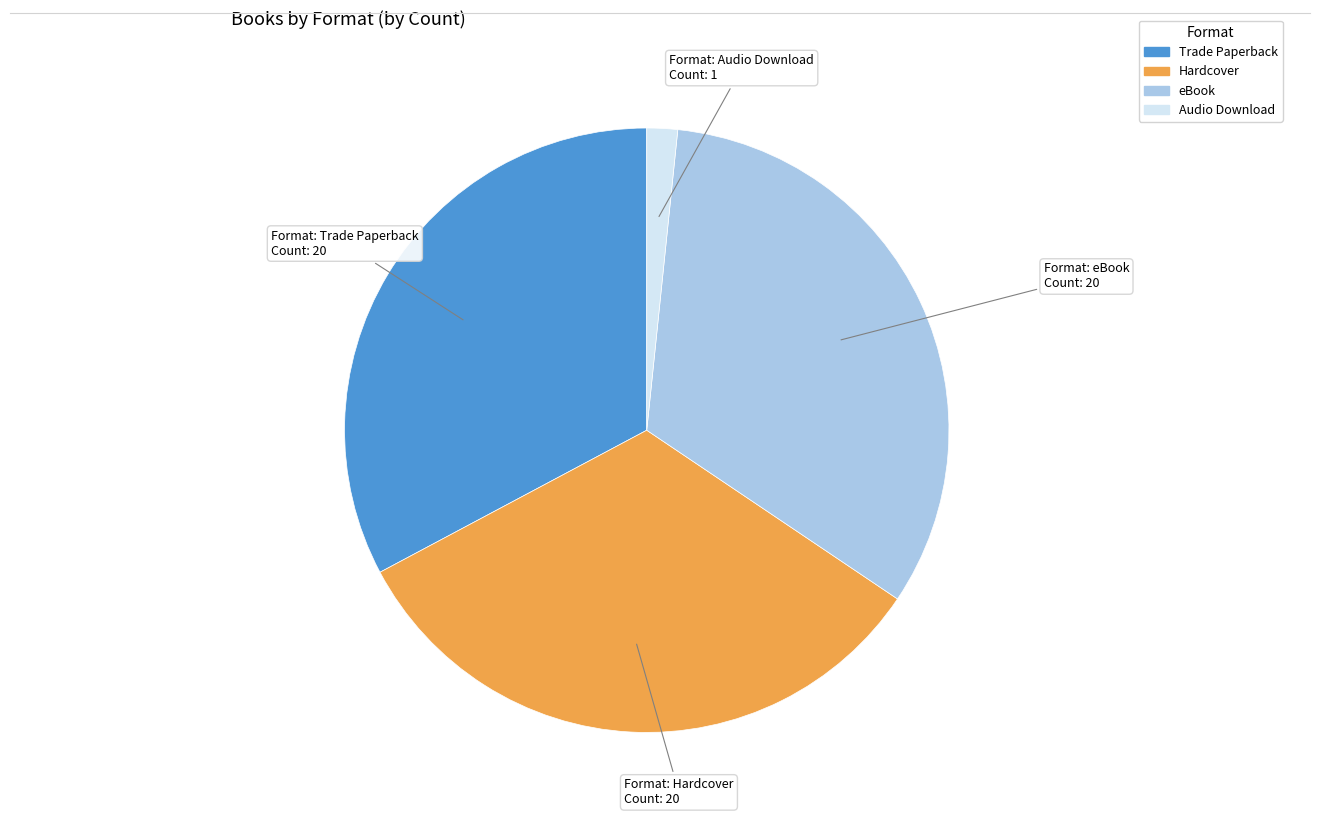

Is Hardcover the majority of the pie?

No